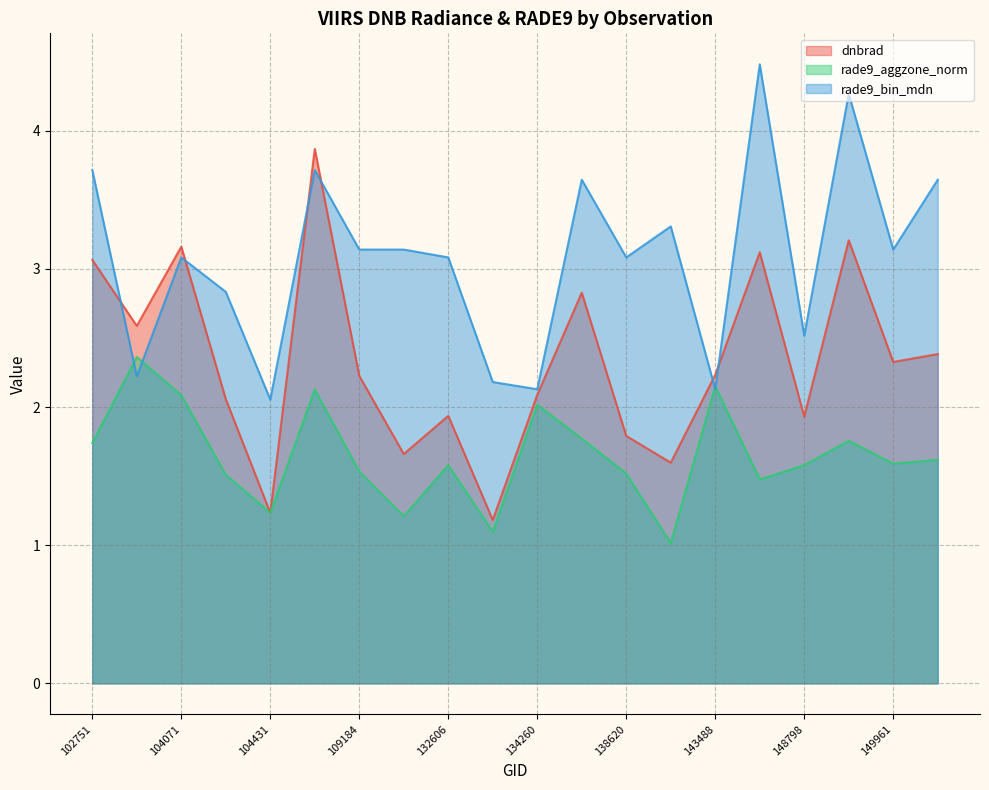

Does the chart have visible grid lines?

Yes